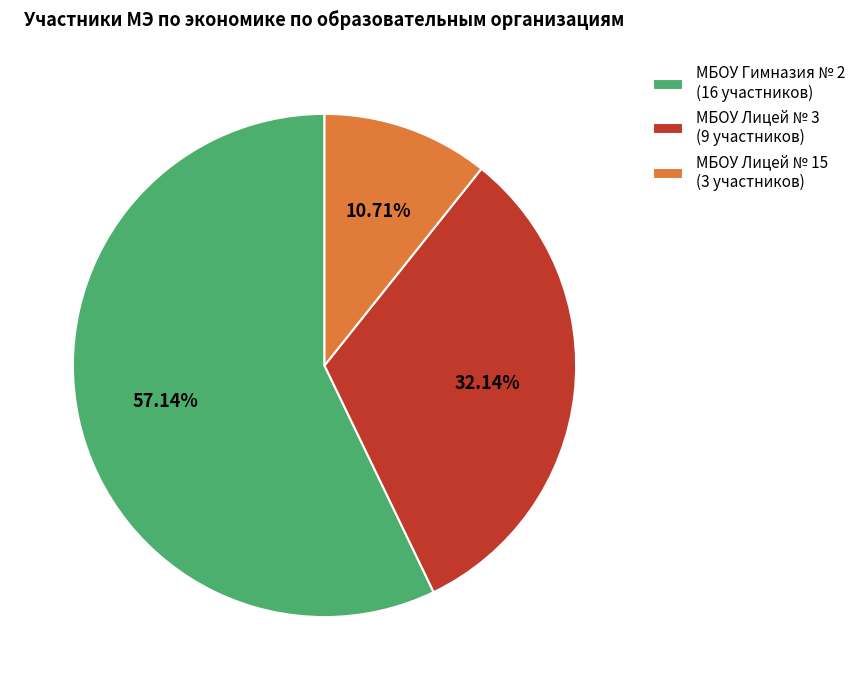

Which slice is the smallest?

МБОУ Лицей № 15